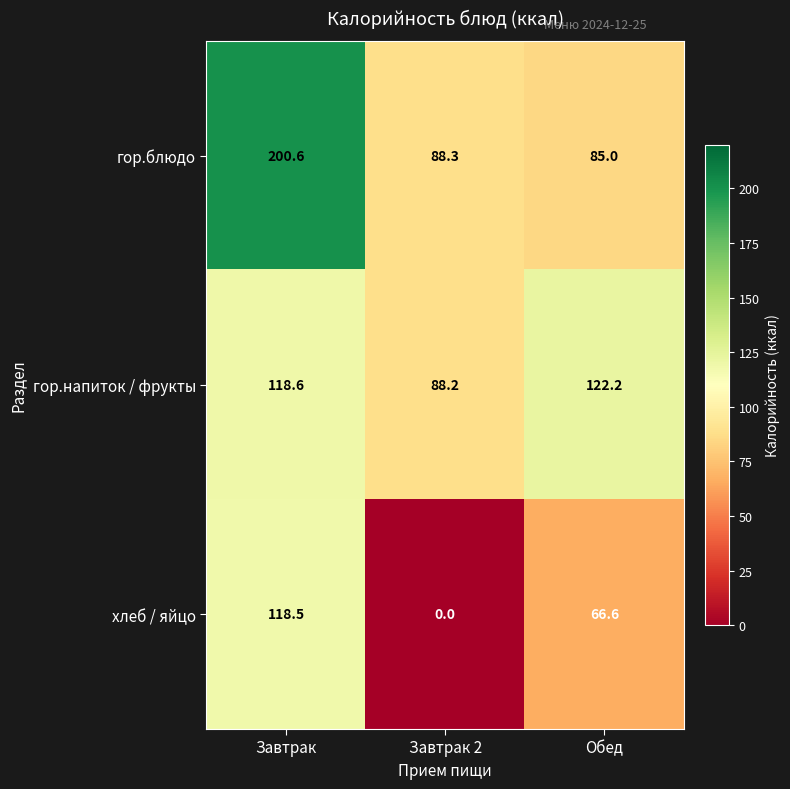

How many values in хлеб / яйцо are above zero?

2